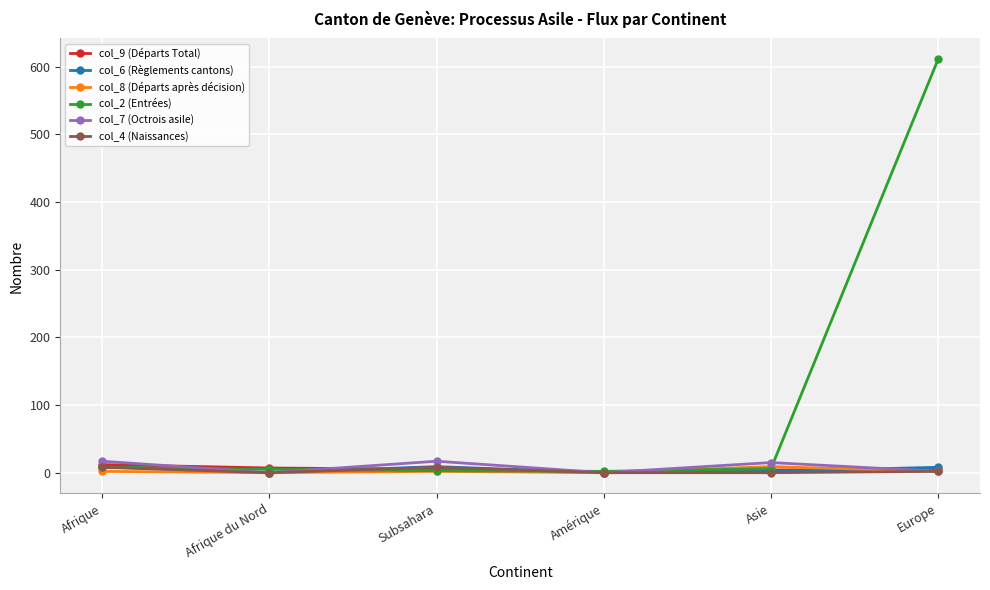

What is the label of the 3rd point from the right?

Amérique